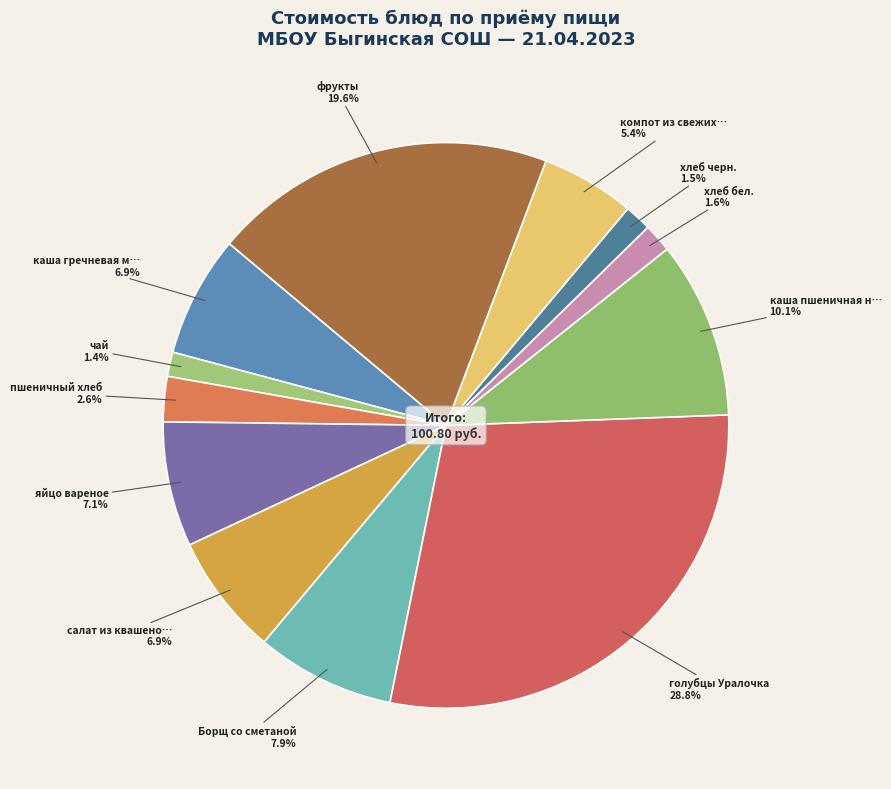

How many segments does this pie chart have?

12